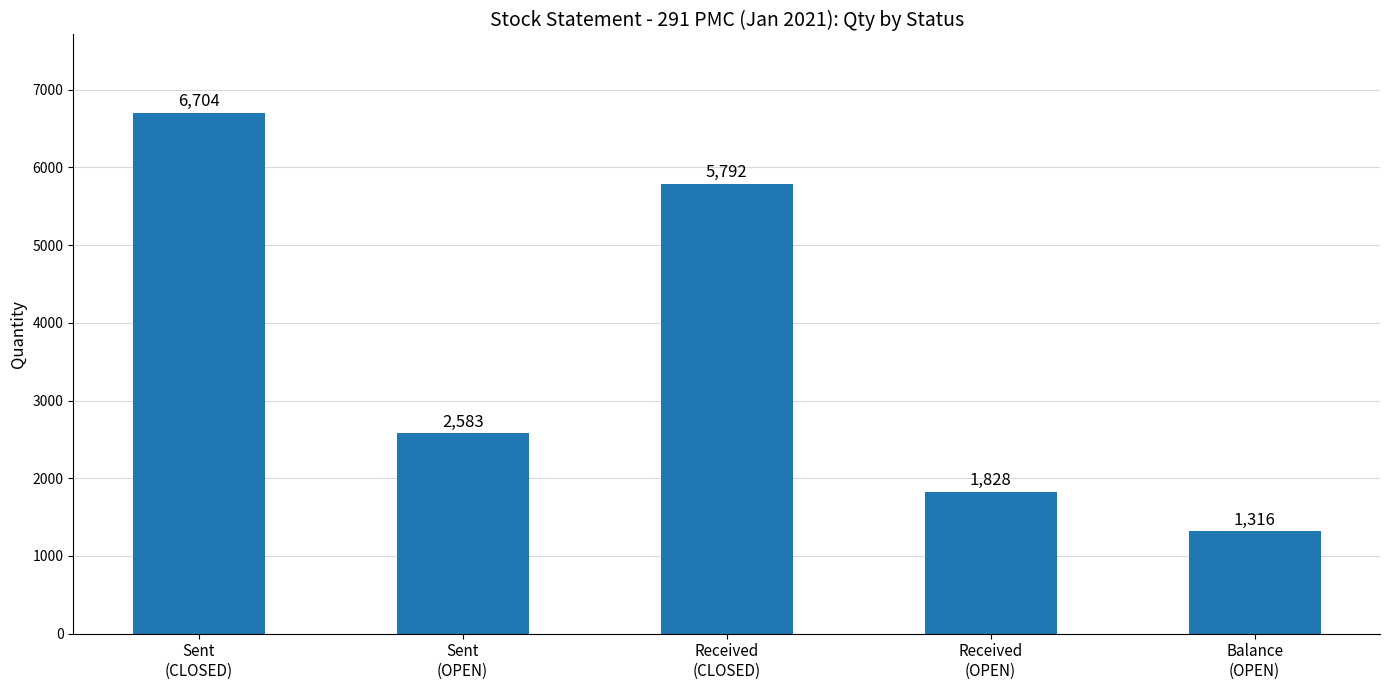

What is the change in value from Sent
(CLOSED) to Received
(OPEN)?

-4876